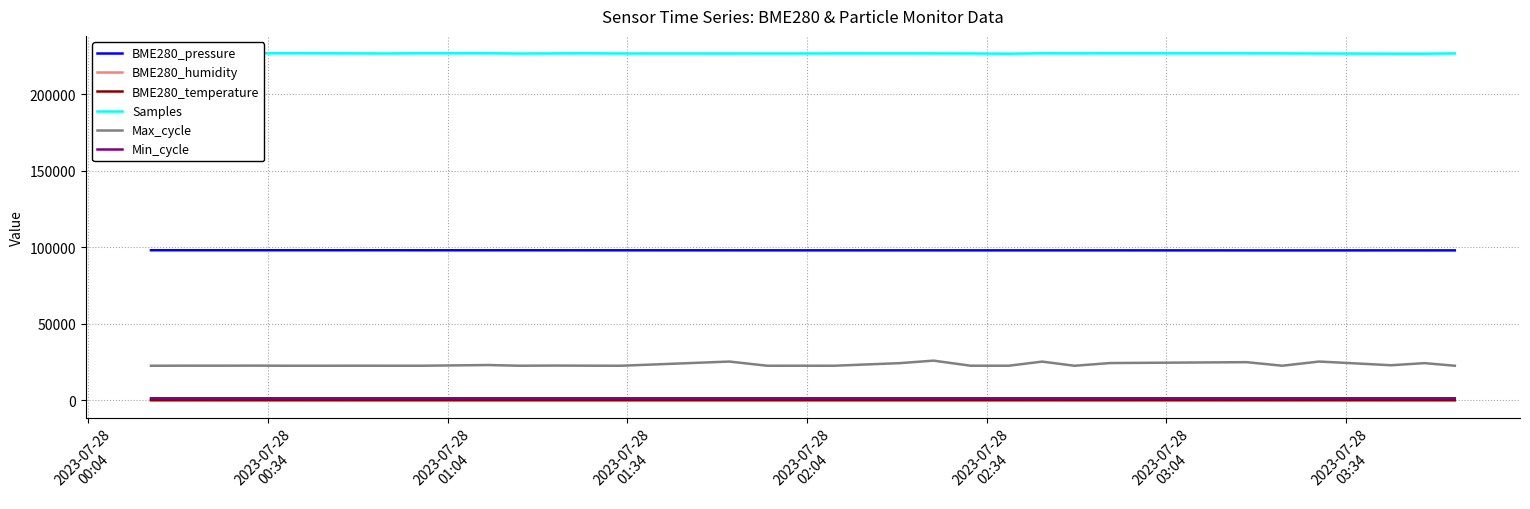

What is the maximum value shown in the chart?

226745.0